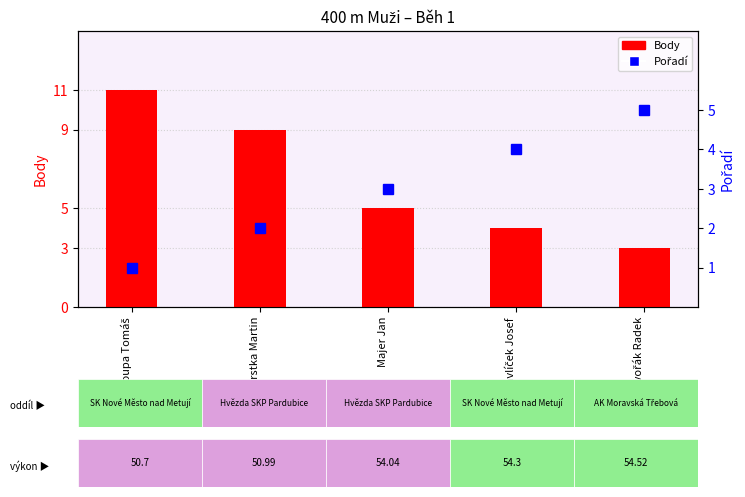

Which series has the largest total across all categories?

Body